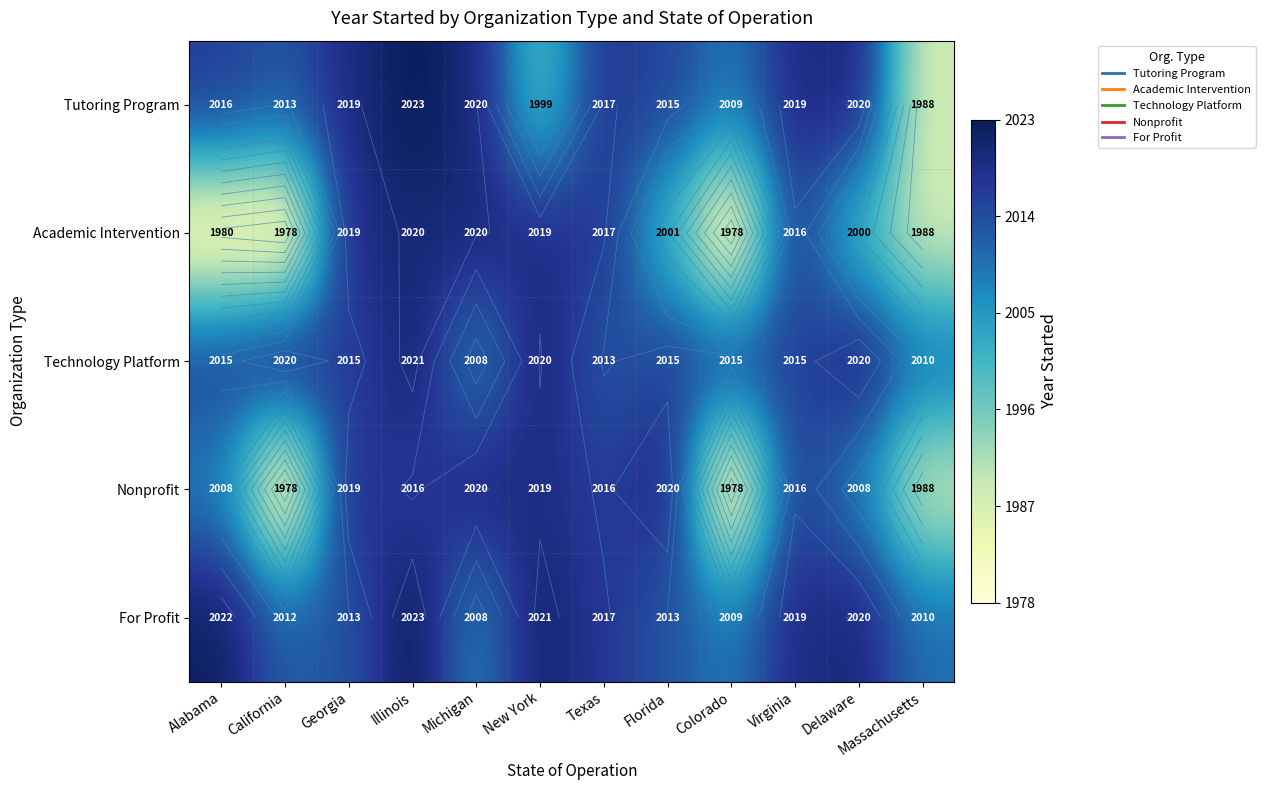

Between New York and Georgia, which is larger?

Georgia